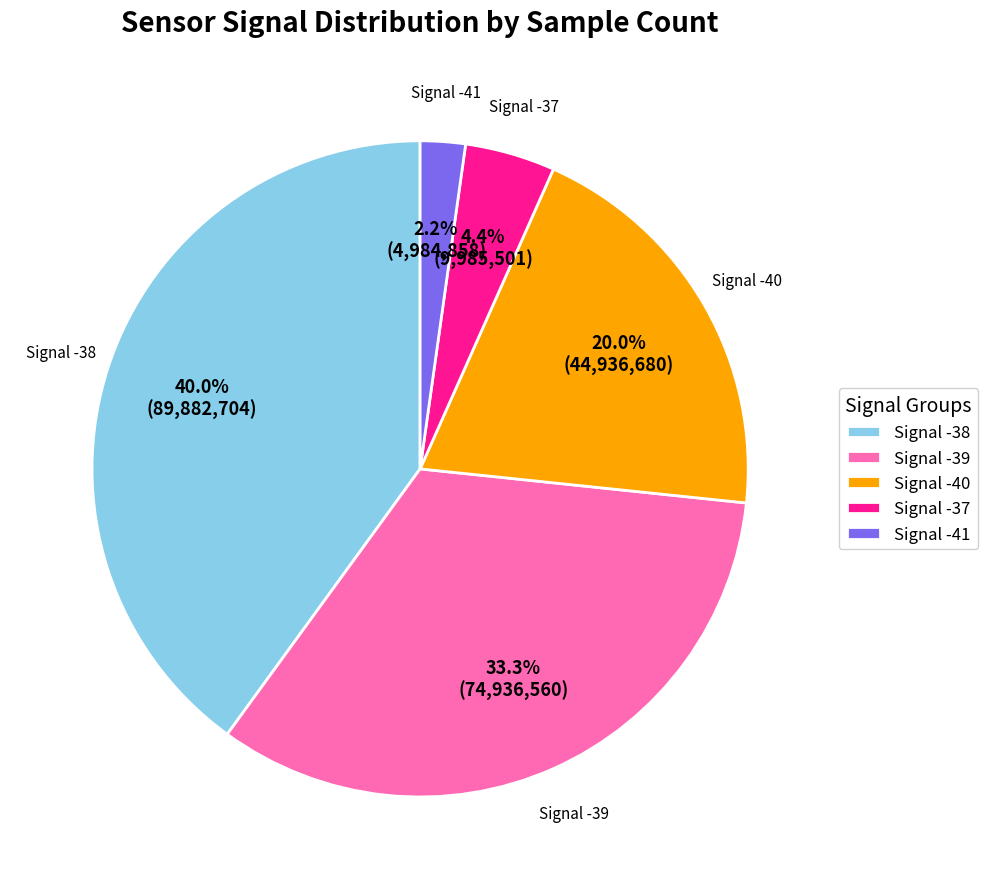

Between Signal -39 and Signal -37, which is larger?

Signal -39